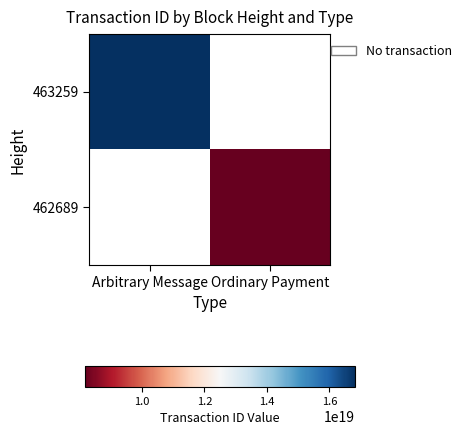

Rank the categories by 463259 value from lowest to highest.

Arbitrary Message, Ordinary Payment